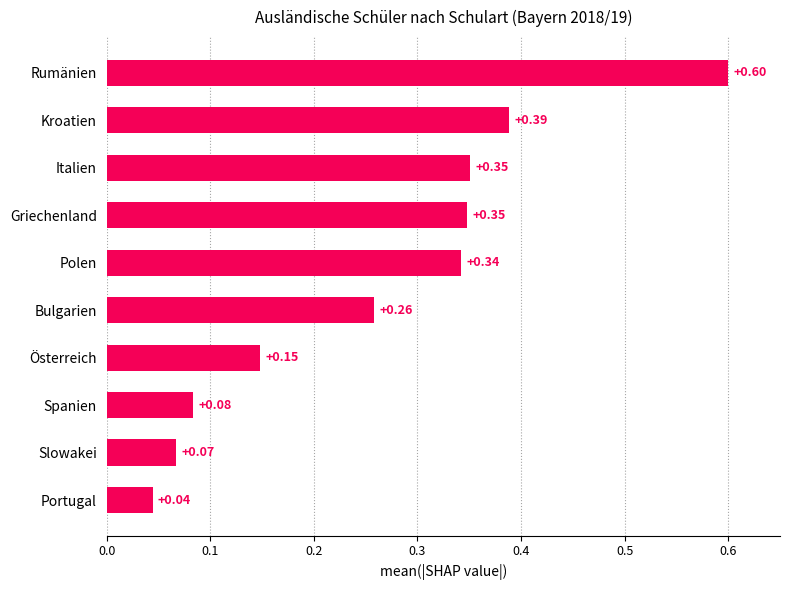

Between Kroatien and Slowakei, which is larger?

Kroatien